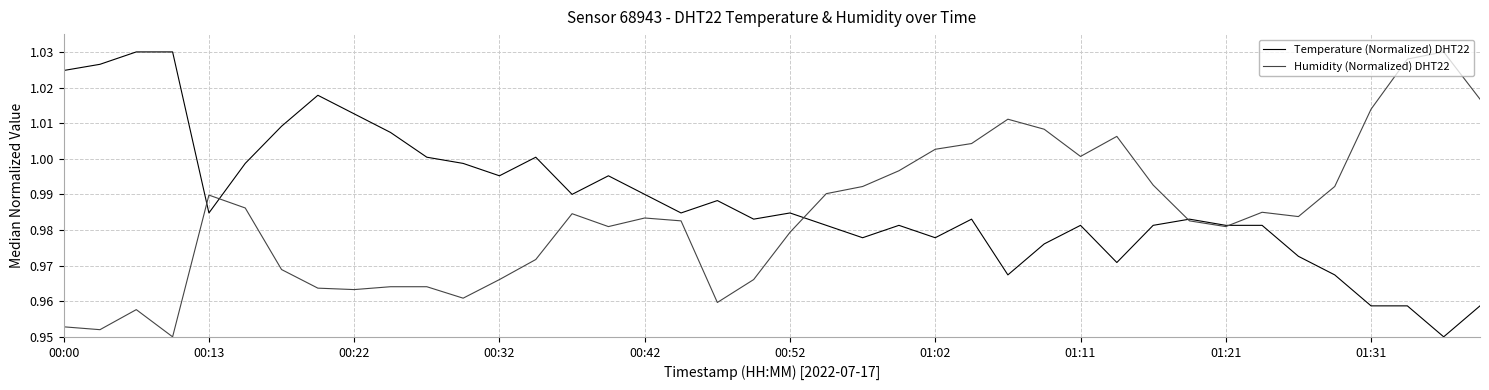

Which series has the largest total across all categories?

Temperature (Normalized) DHT22